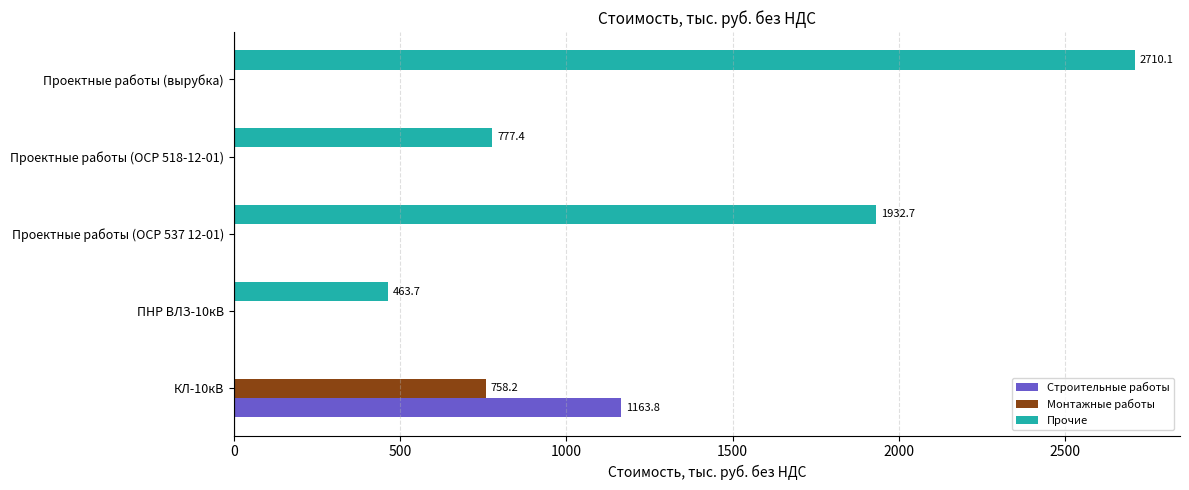

Which category has the highest value across all series?

Проектные работы (вырубка)